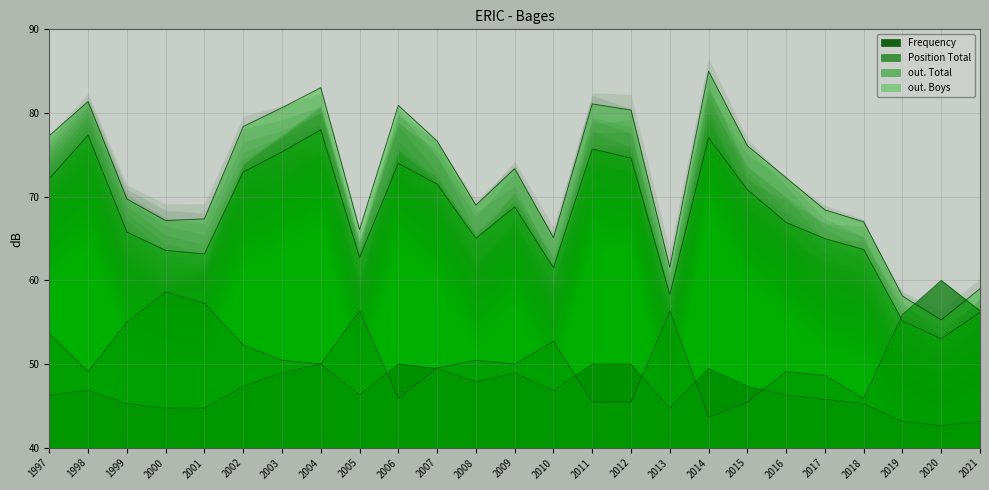

Is it true that out. Total equals 105.2 at 2005?

False